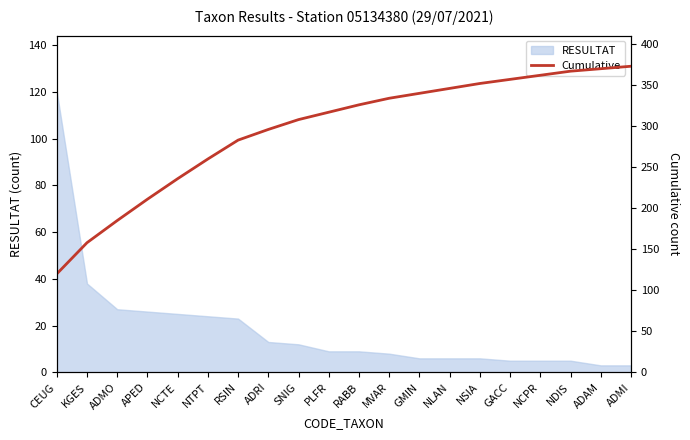

What is the label of the 6th point from the left?

NTPT